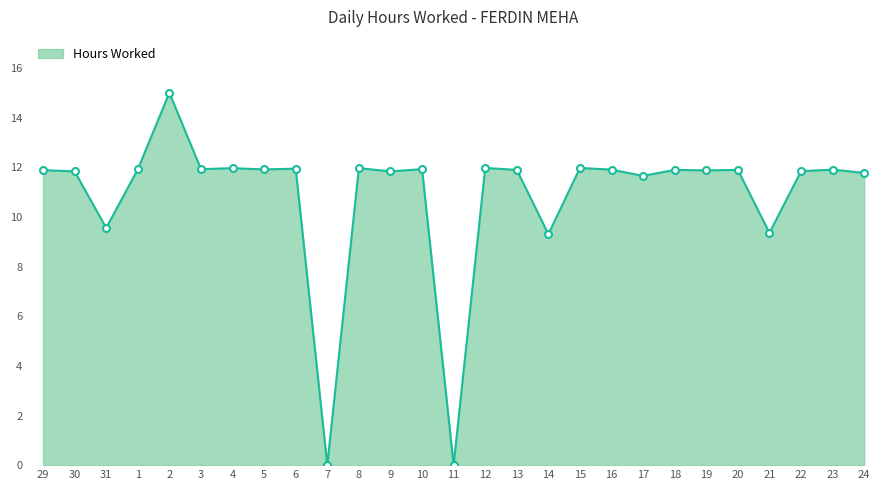

Where does the data first go above 11?

29